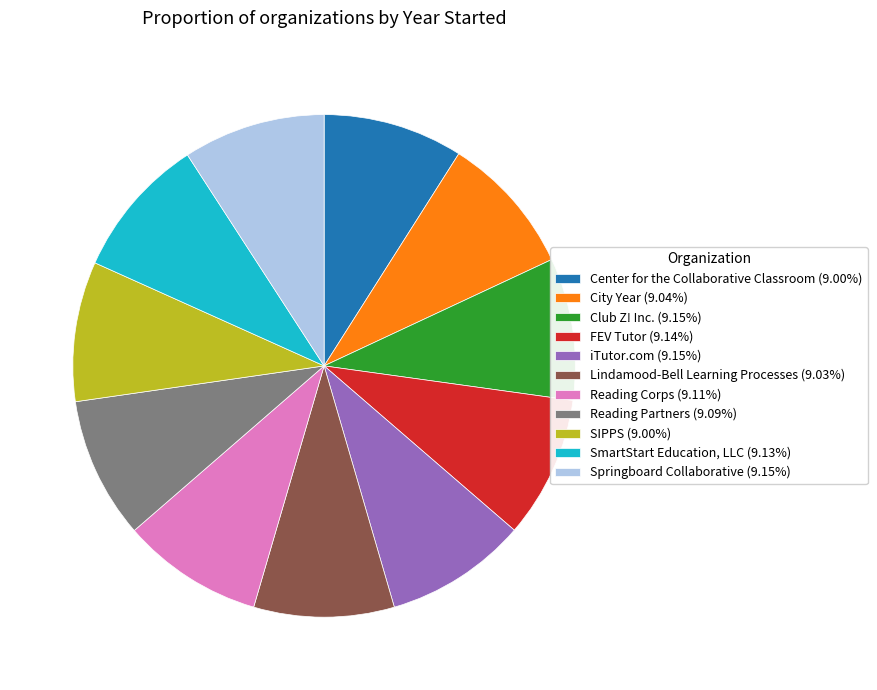

Is there a majority slice in this chart?

No